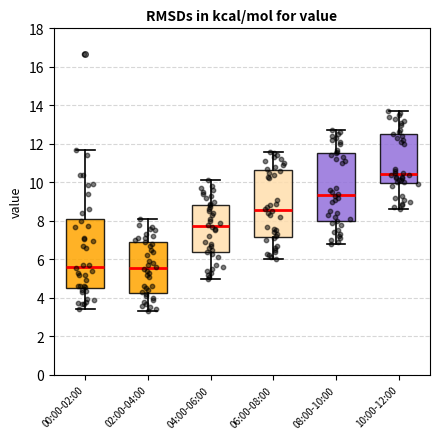

Reading left to right, read every box against the y-axis: the position of its median line, the range the box covers, and the ends of its whiskers. The values are not printed on the chart, so give them approximately, as read against the axis.

00:00-02:00: median 5.6, box 4.6 to 8.0, whiskers 3.4 to 11.6
02:00-04:00: median 5.6, box 4.2 to 7.0, whiskers 3.4 to 8.2
04:00-06:00: median 7.8, box 6.4 to 8.8, whiskers 5.0 to 10.2
06:00-08:00: median 8.6, box 7.2 to 10.6, whiskers 6.0 to 11.6
08:00-10:00: median 9.4, box 8.0 to 11.6, whiskers 6.8 to 12.8
10:00-12:00: median 10.4, box 10.0 to 12.6, whiskers 8.6 to 13.8